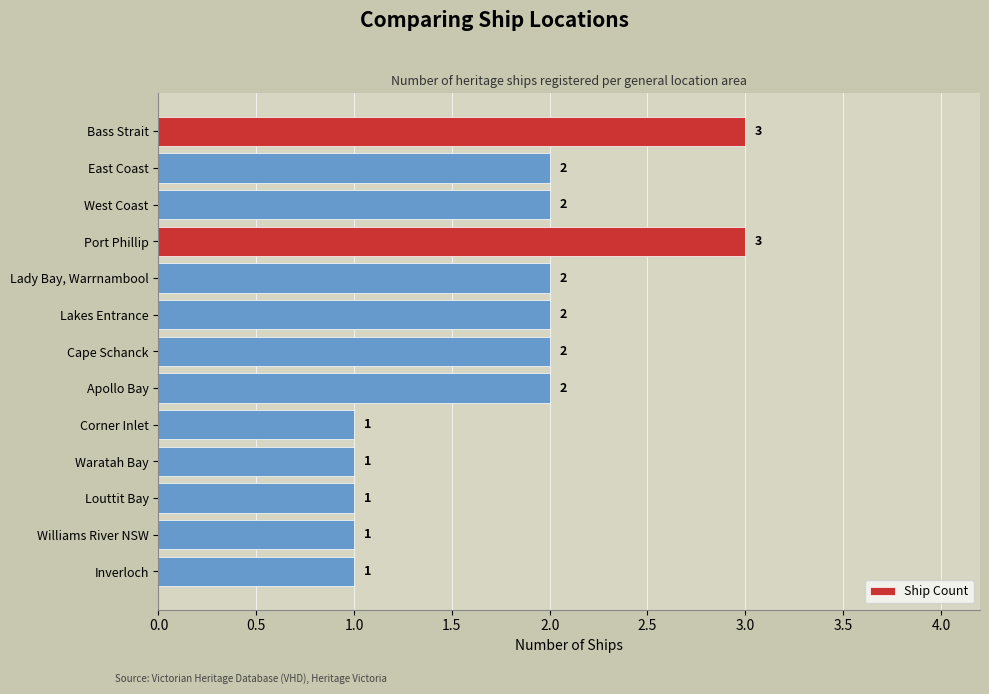

Are the bars grouped side by side (vs. stacked)?

No